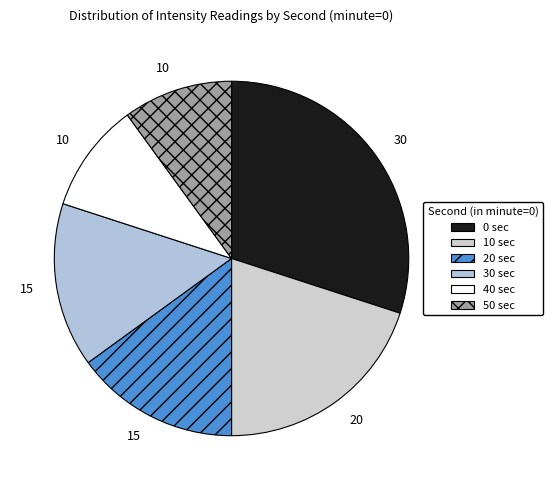

What is the change in value from 20 to 40?

-5